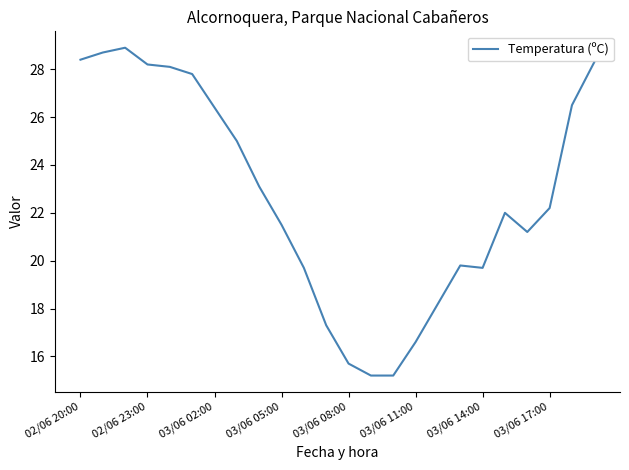

What is the maximum value shown in the chart?

28.9